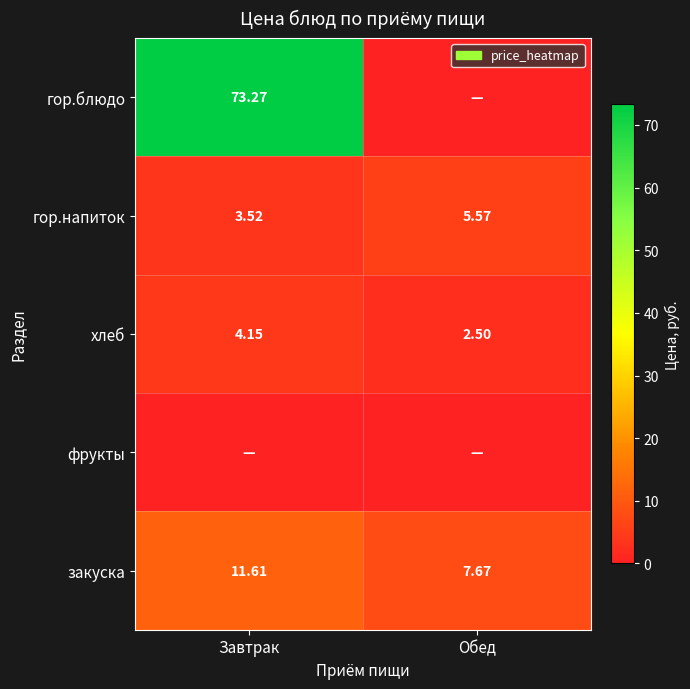

What is the total value across all series at Завтрак?

92.5